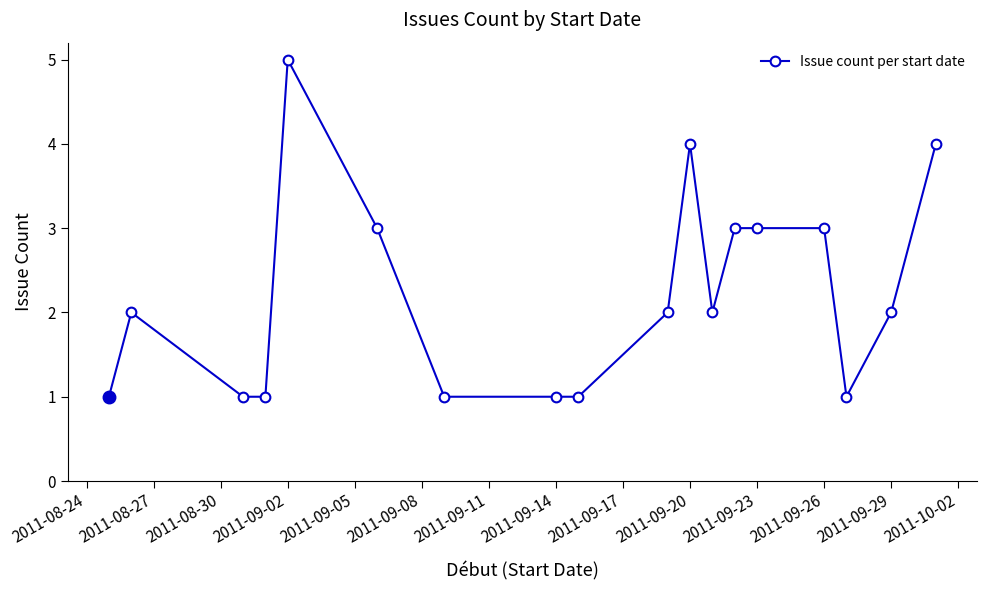

Reading right to left, extract all data points from this chart.

4	2	1	3	3	3	2	4	2	1	1	1	3	5	1	1	2	1